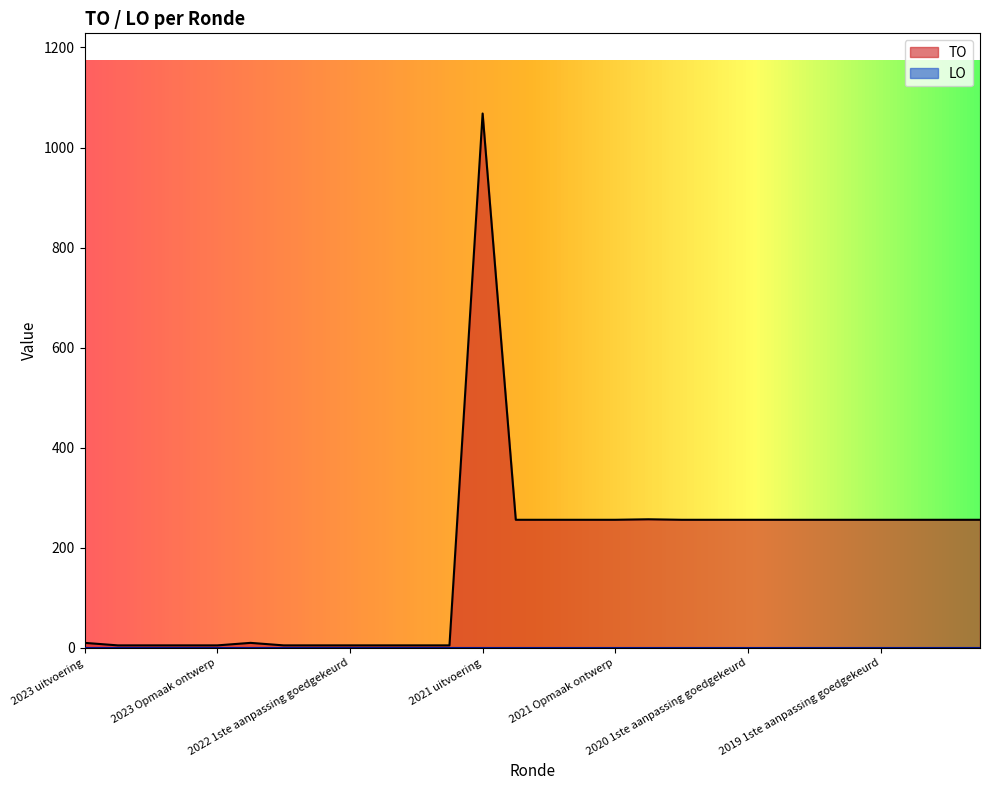

Reading left to right, extract all data points from this chart.

2023 uitvoering=10	2023 1ste aanpassing goedgekeurd=5	2023 1ste aanpassing ontwerp=5	2023 Opmaak goedgekeurd=5	2023 Opmaak ontwerp=5	2022 uitvoering=10	2022 2de aanpassing goedgekeurd=5	2022 2de aanpassing ontwerp=5	2022 1ste aanpassing goedgekeurd=5	2022 1ste aanpassing ontwerp=5	2022 Opmaak goedgekeurd=5	2022 Opmaak ontwerp=5	2021 uitvoering=1068	2021 1ste aanpassing goedgekeurd=256	2021 1ste aanpassing ontwerp=256	2021 Opmaak goedgekeurd=256	2021 Opmaak ontwerp=256	2020 uitvoering=257	2020 2de aanpassing goedgekeurd=256	2020 2de aanpassing ontwerp=256	2020 1ste aanpassing goedgekeurd=256	2020 1ste aanpassing ontwerp=256	2020 Opmaak goedgekeurd=256	2020 Opmaak ontwerp=256	2019 1ste aanpassing goedgekeurd=256	2019 1ste aanpassing ontwerp=256	2019 opmaak goedgekeurd=256	2019 opmaak ontwerp=256